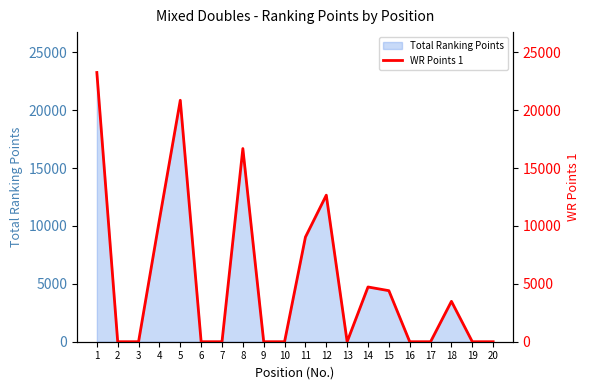

List the labels in order of value, largest first.

1, 5, 8, 12, 4, 11, 14, 15, 18, 2, 3, 6, 7, 9, 10, 13, 16, 17, 19, 20